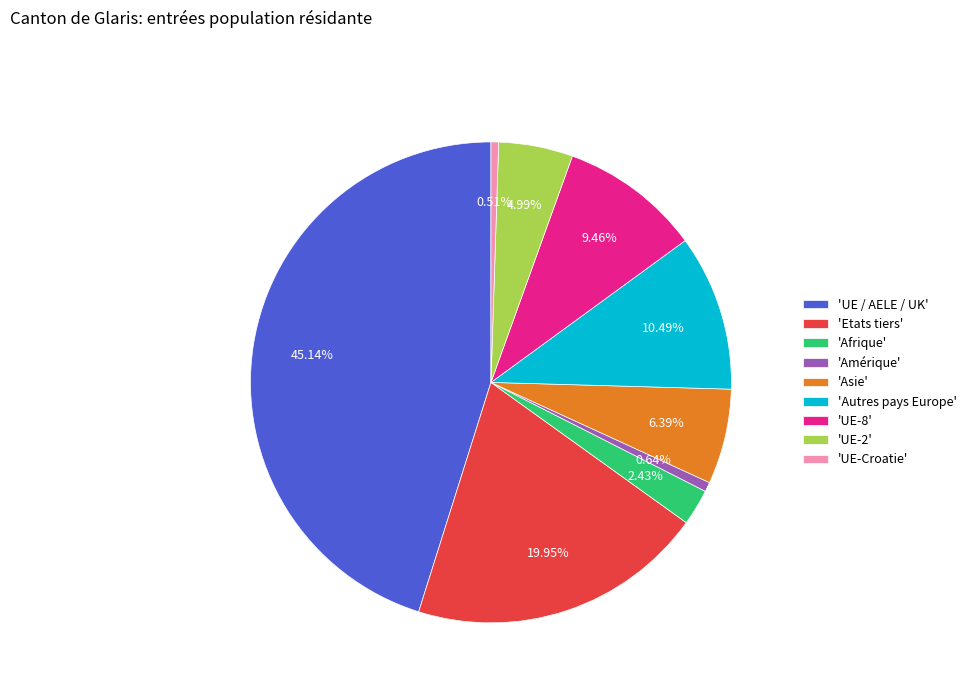

Which has a higher value, 'Etats tiers' or 'UE-Croatie'?

'Etats tiers'